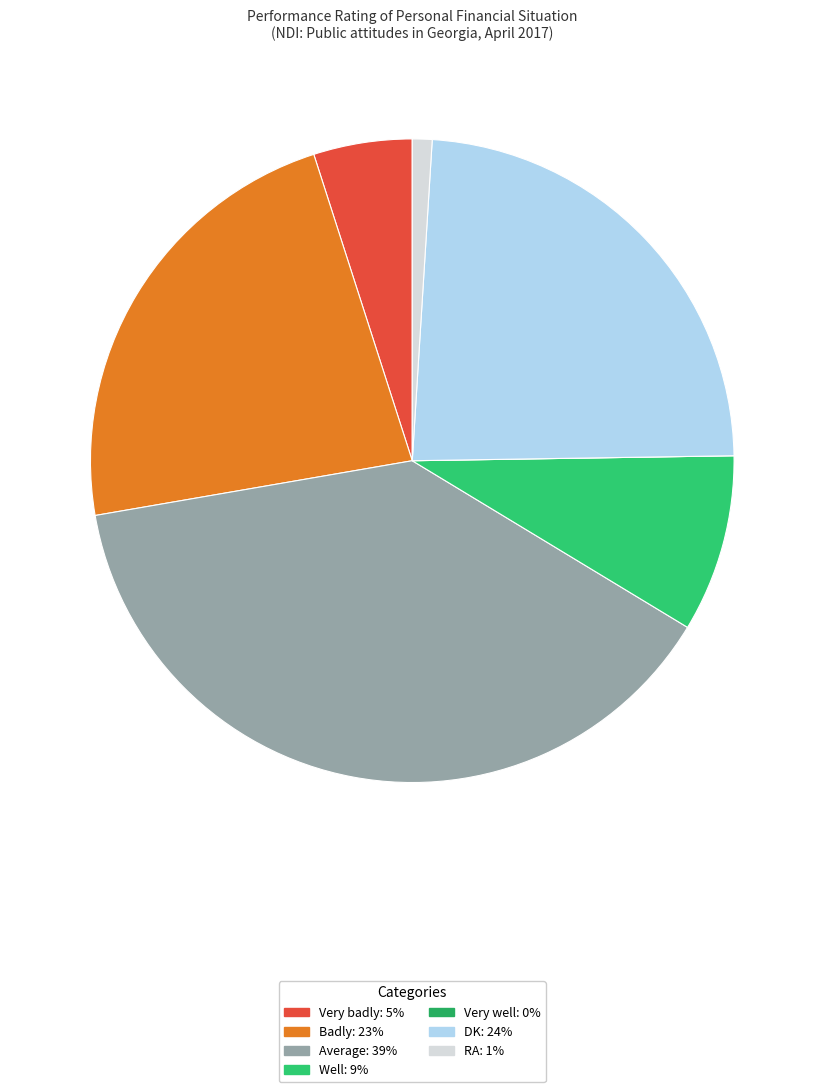

Which category has the smallest portion of the pie?

Very well